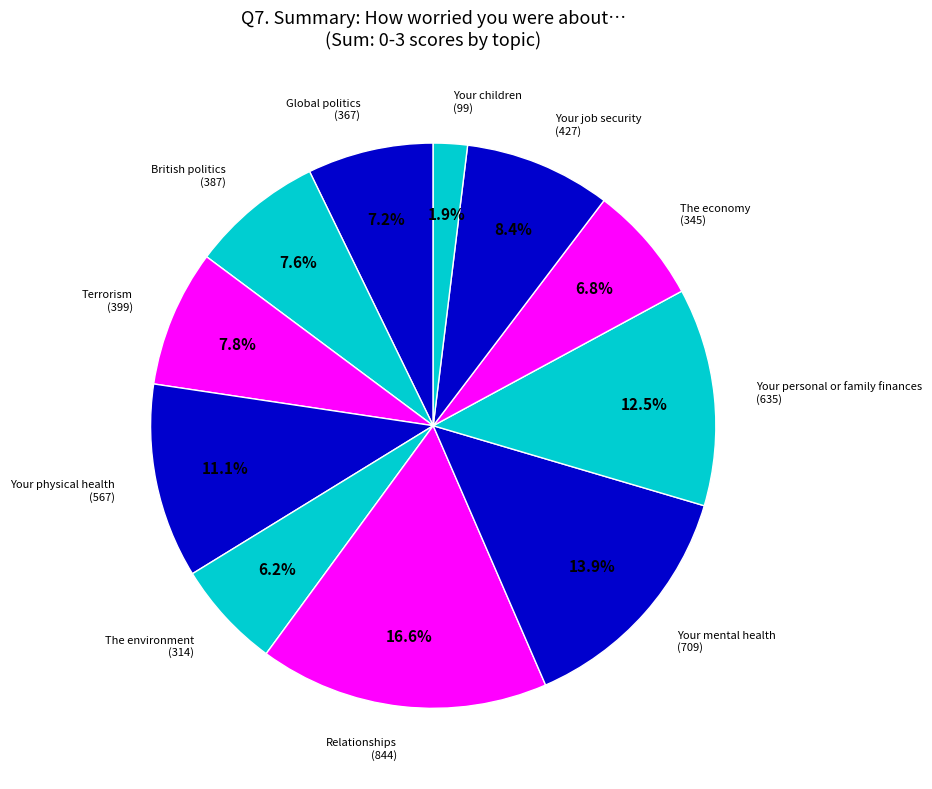

The Global politics slice represents 7% of the pie. True or false?

True